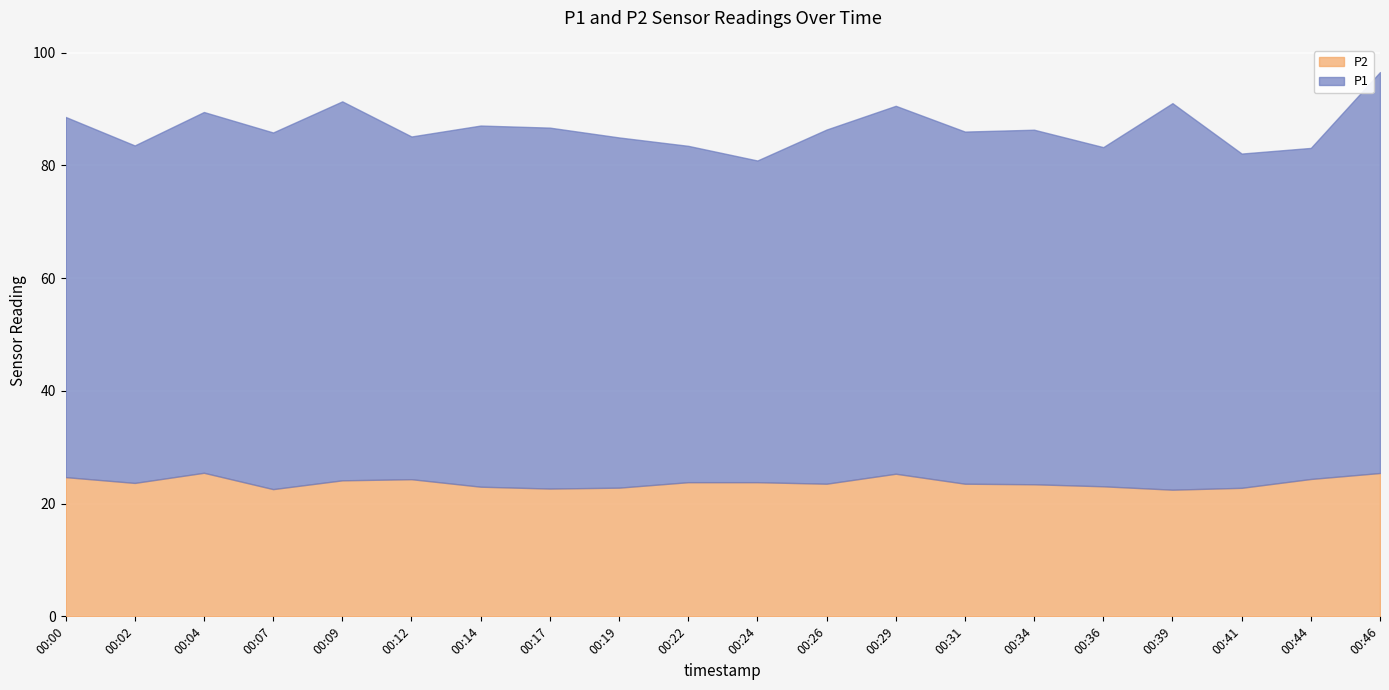

How many lines are shown in the chart?

2